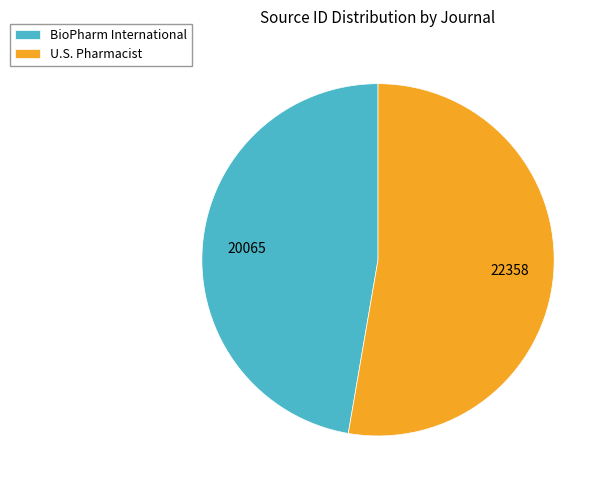

What is the majority slice?

U.S. Pharmacist